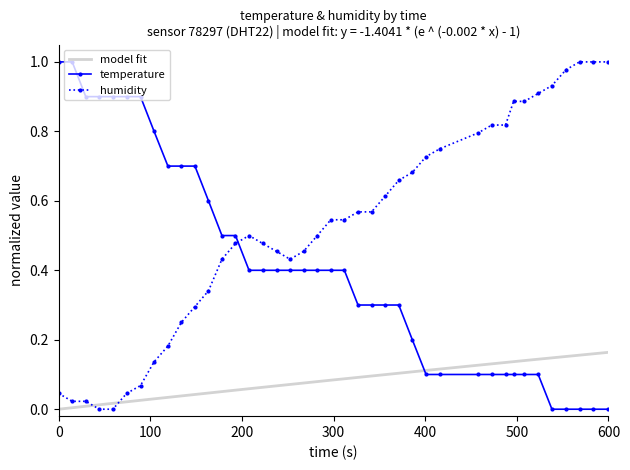

How many times do humidity and temperature cross each other?

1